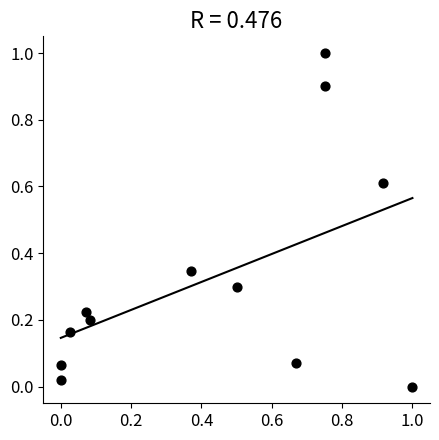

What is the range of Y values (max minus min)?

1.0